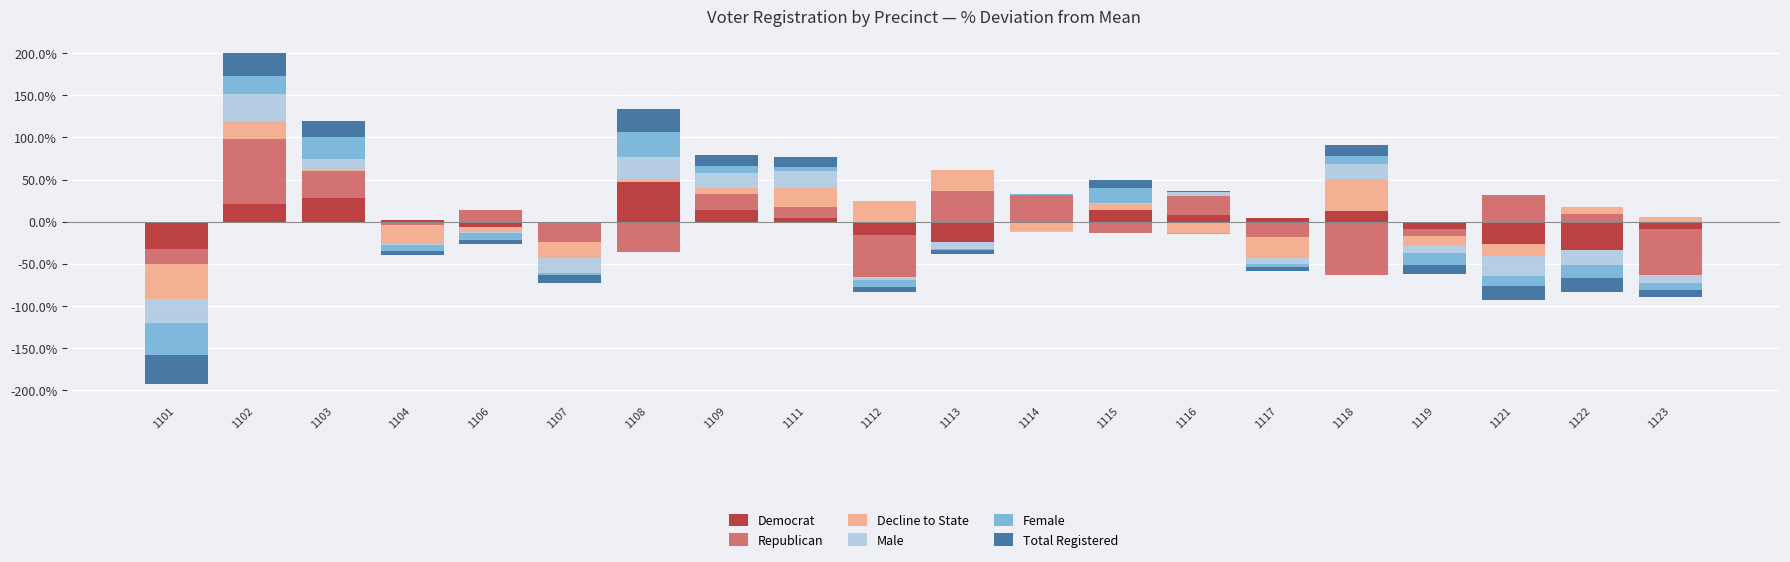

Between 1107 and 1122, which series saw the biggest shift?

Republican